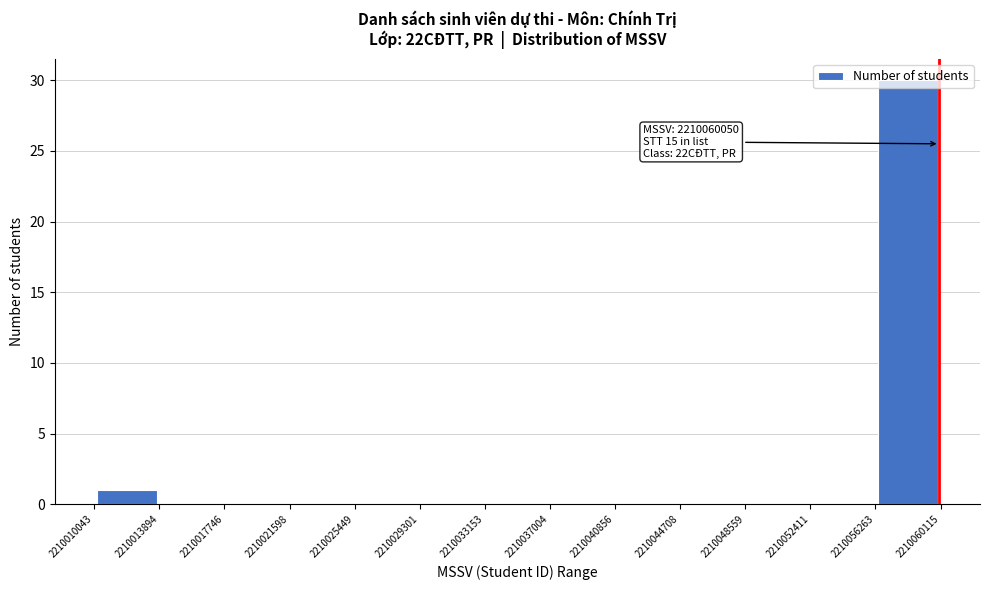

Which range on the x-axis has the tallest bar?

2210056263 to 2210060115